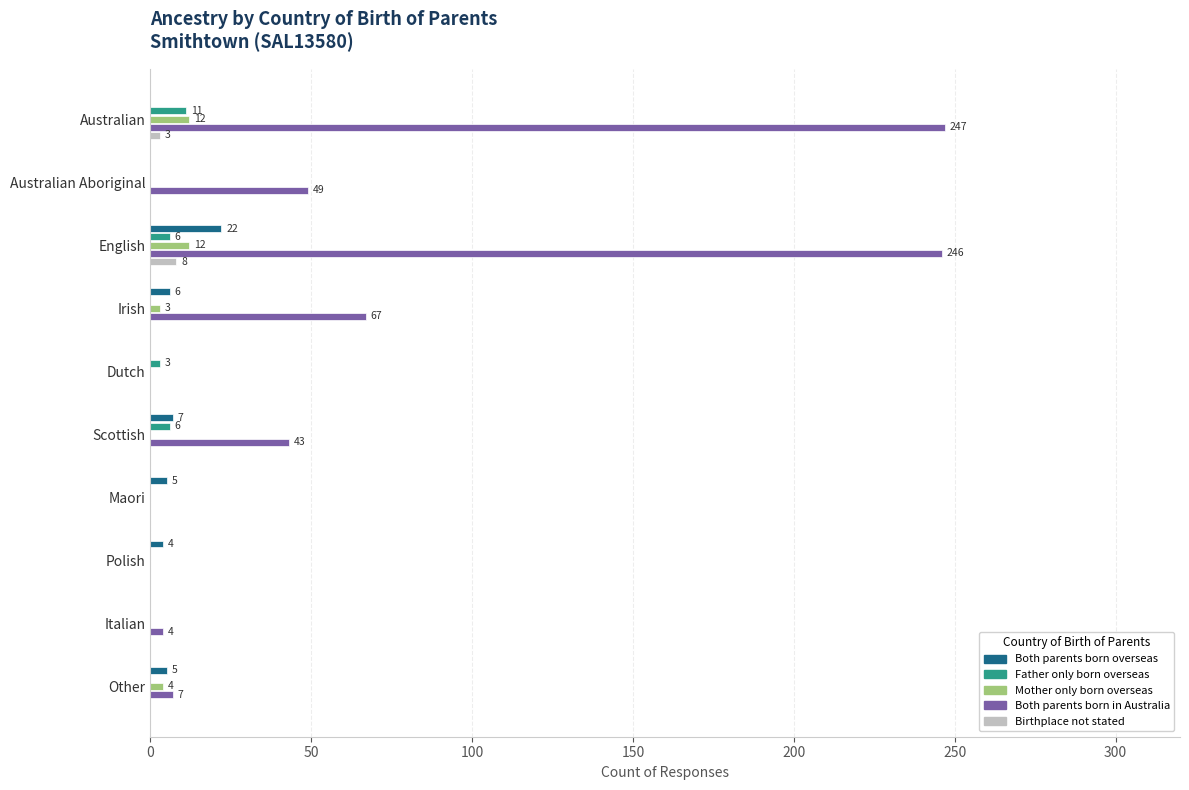

Which series has the largest total across all categories?

Both parents born in Australia